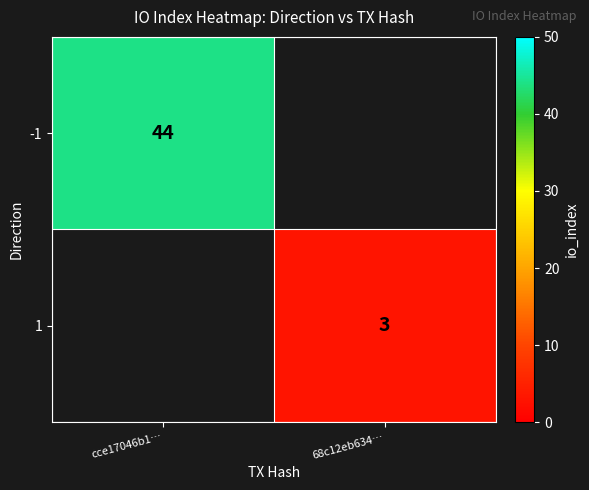

At how many categories does at least one series exceed 14?

1